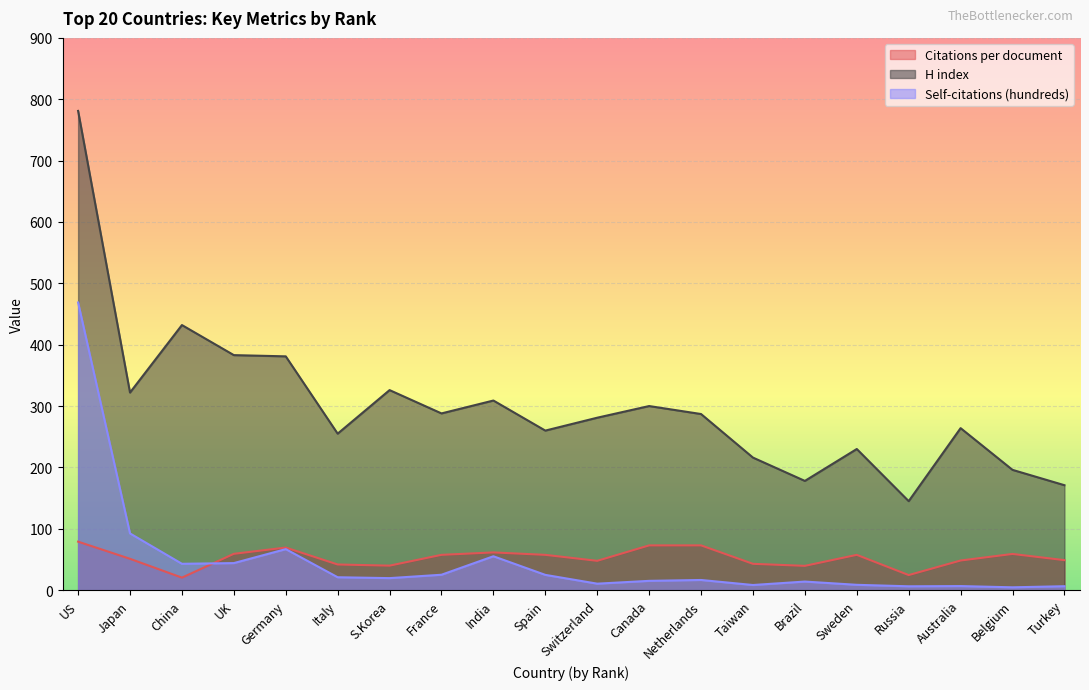

Which series has the largest total across all categories?

H index